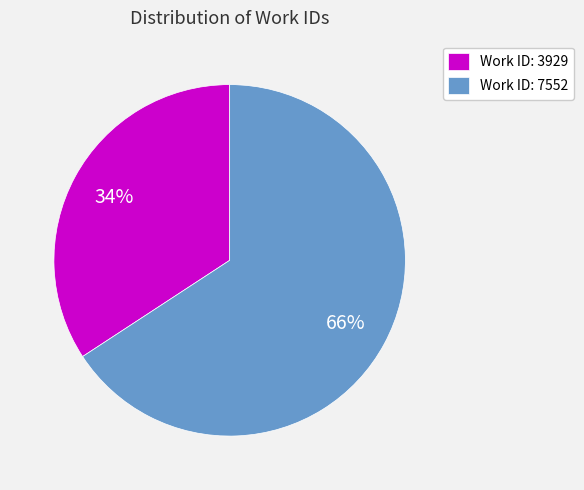

What percentage is the Work ID: 3929 slice, to the nearest percent?

34%